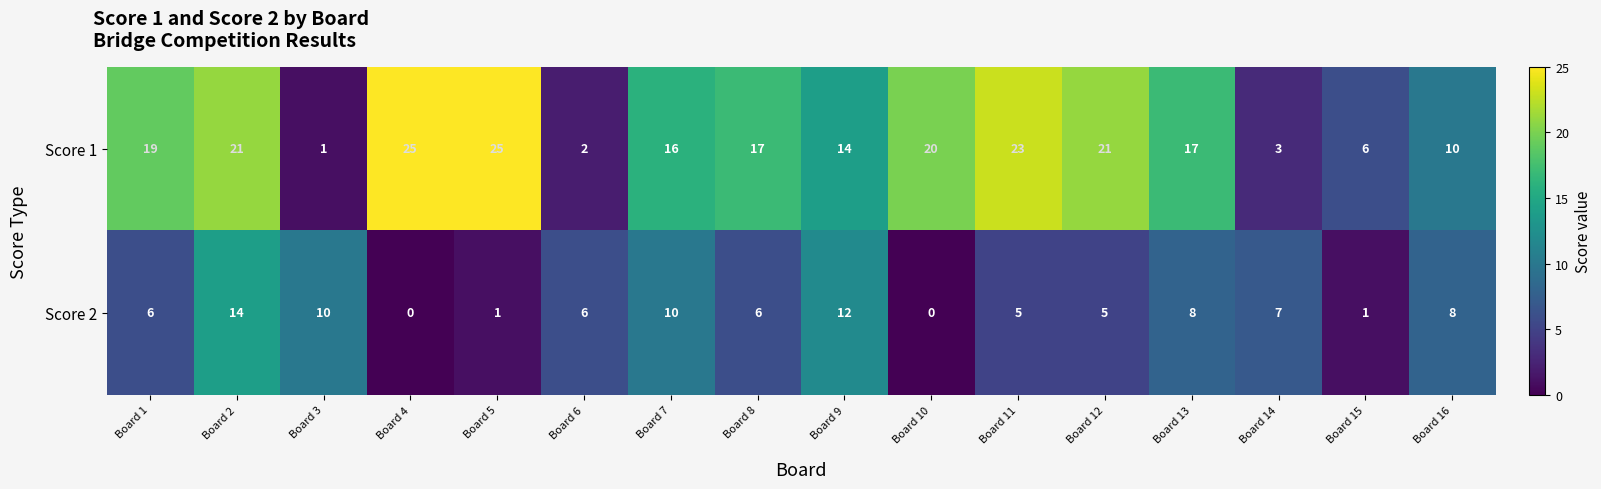

Rank the series by their maximum value, from lowest to highest.

Score 2, Score 1